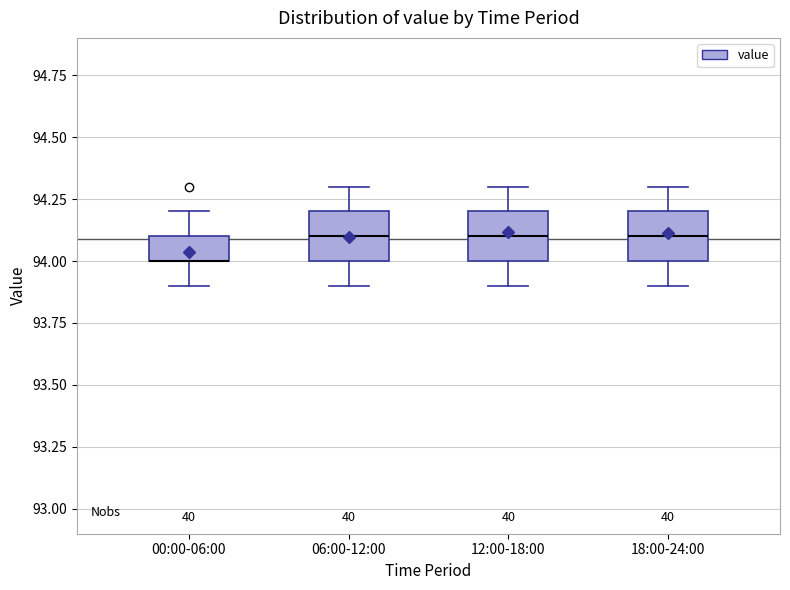

Reading left to right, transcribe this box plot: for each box, give where its median line is, the range the box spans, and where its two whiskers end, as read against the y-axis. The values are not printed on the chart, so give them approximately, as read against the axis.

00:00-06:00: median 94.0 (drawn on the box's lower edge), box 94.0 to 94.1, whiskers 93.9 to 94.2
06:00-12:00: median 94.1, box 94.0 to 94.2, whiskers 93.9 to 94.3
12:00-18:00: median 94.1, box 94.0 to 94.2, whiskers 93.9 to 94.3
18:00-24:00: median 94.1, box 94.0 to 94.2, whiskers 93.9 to 94.3